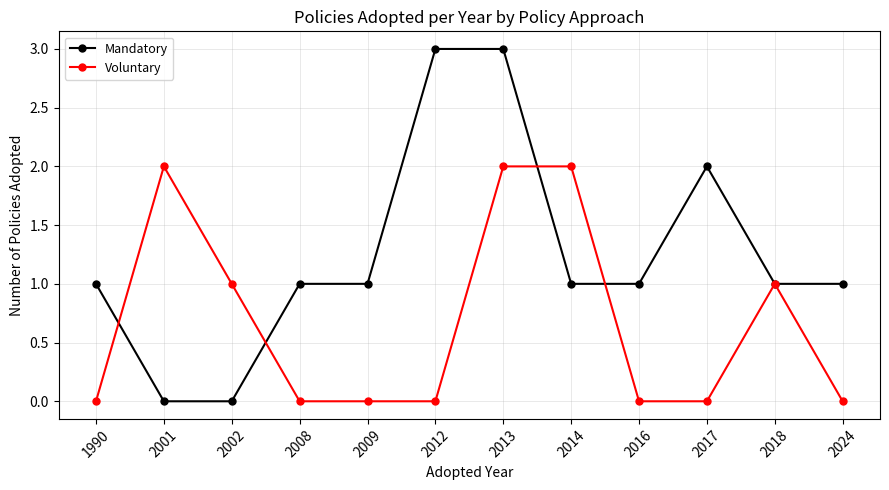

What is the maximum value for Mandatory?

3